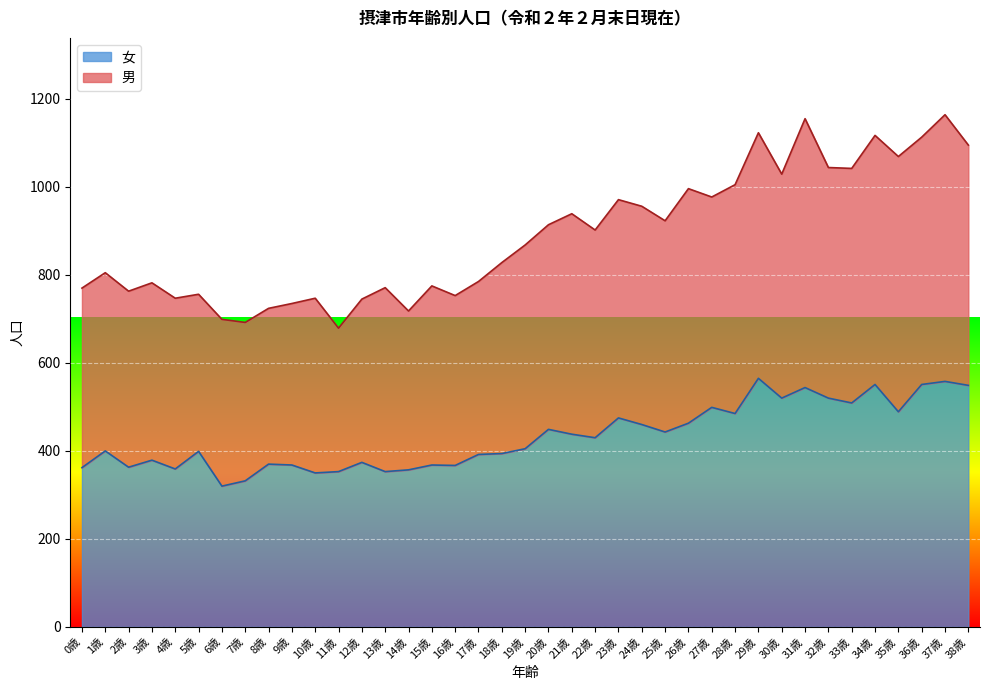

What is the average value of the 男 series?

889